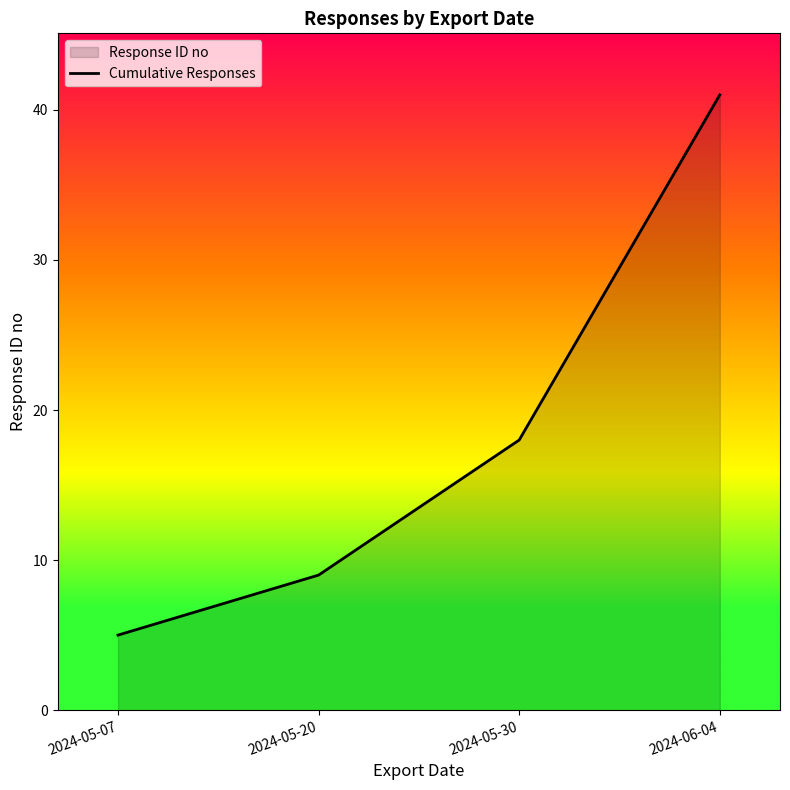

What is the average value?

18